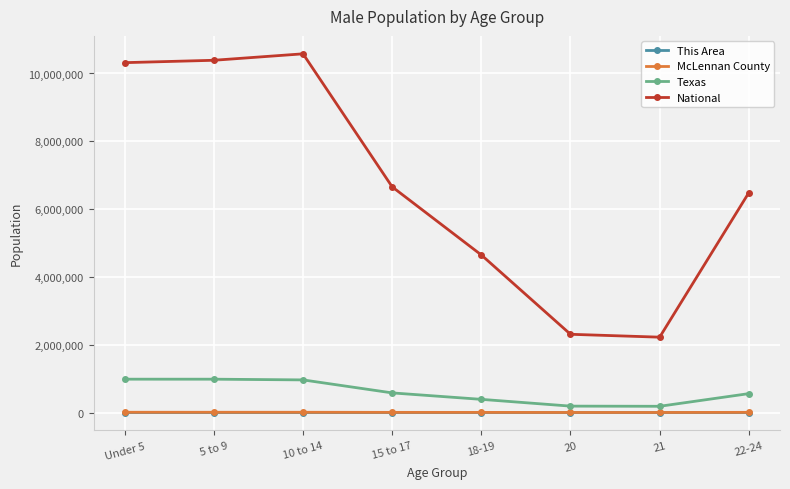

What is the value of the McLennan County point at the 7th from the left?

2465